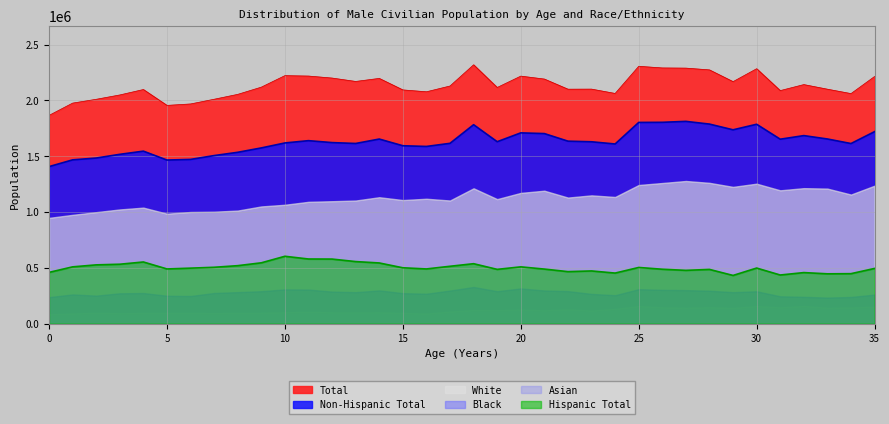

Which series has the largest total across all categories?

Total